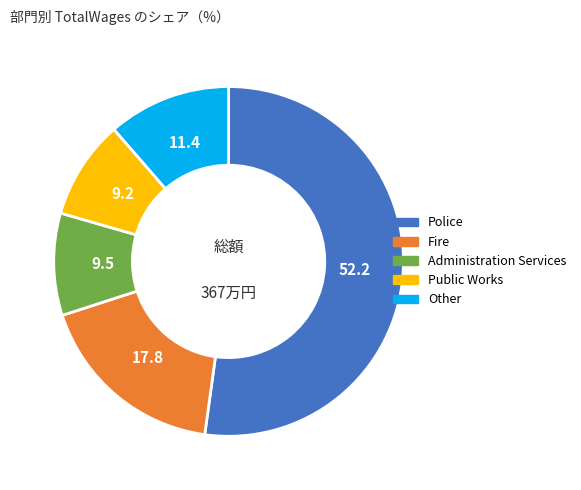

Is there any slice that represents more than half of the pie?

Yes